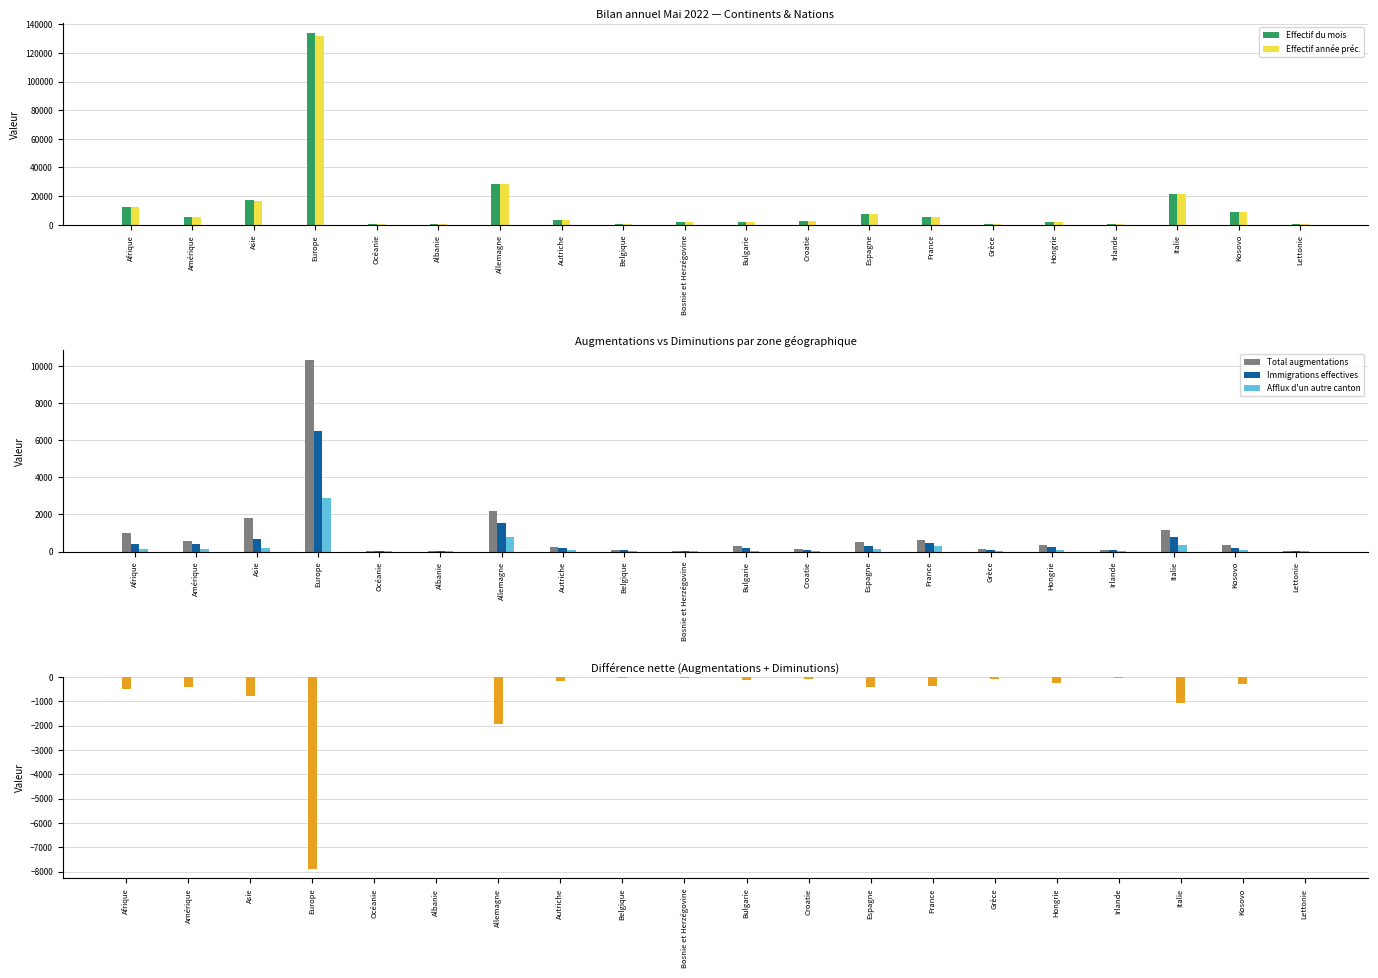

What is the minimum value shown in the chart?

-7886